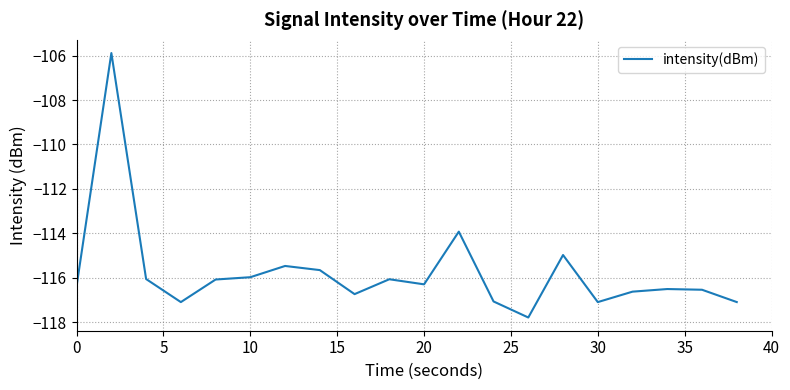

What is the minimum value shown in the chart?

-117.8